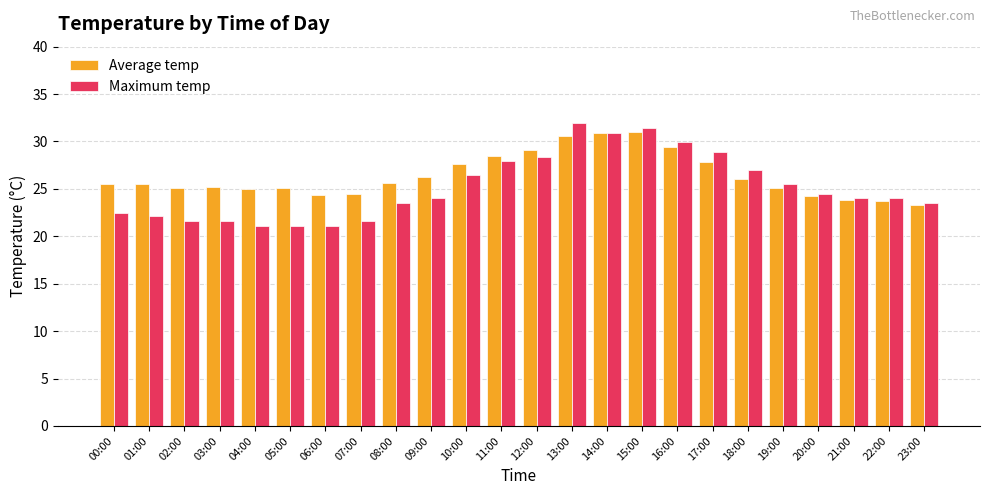

Between 05:00 and 11:00, which series saw the biggest shift?

Maximum temp